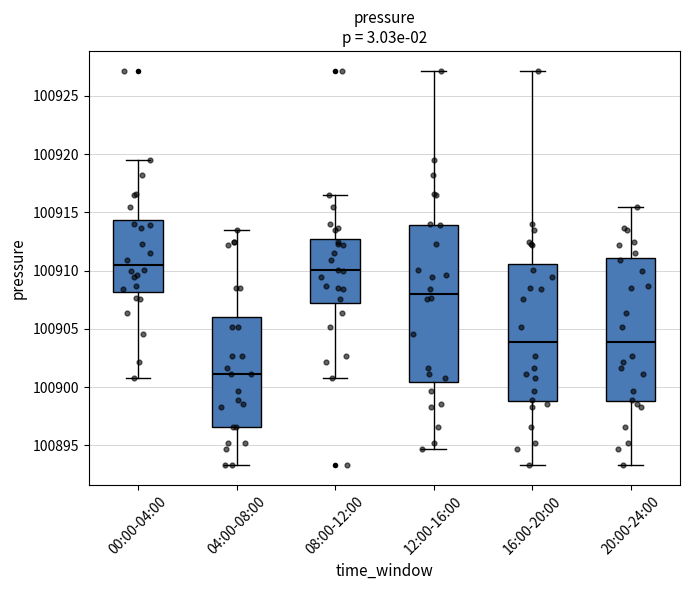

Comparing the boxes themselves (not the whiskers), which one is the tallest?

12:00-16:00